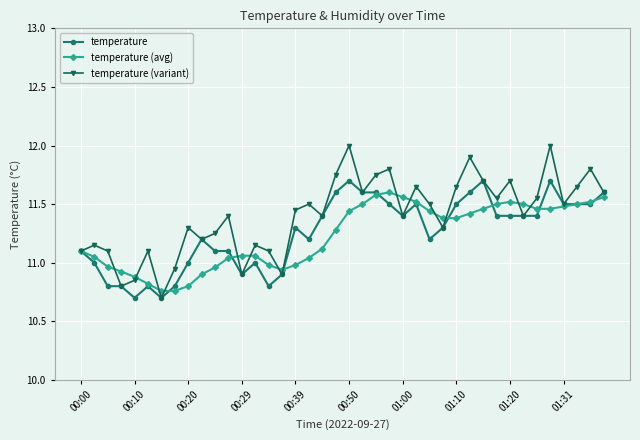

At how many categories does at least one series exceed 10?

40